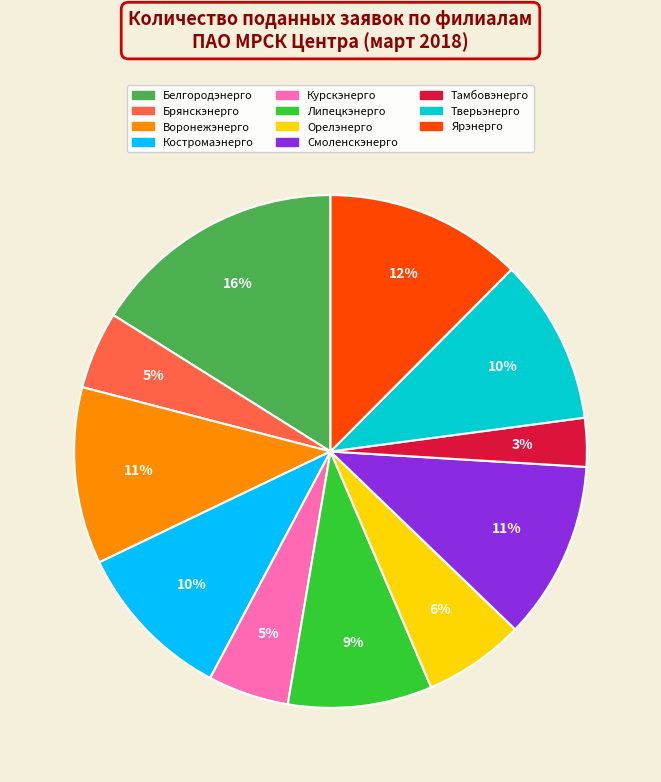

The Брянскэнерго slice represents 5% of the pie. True or false?

True